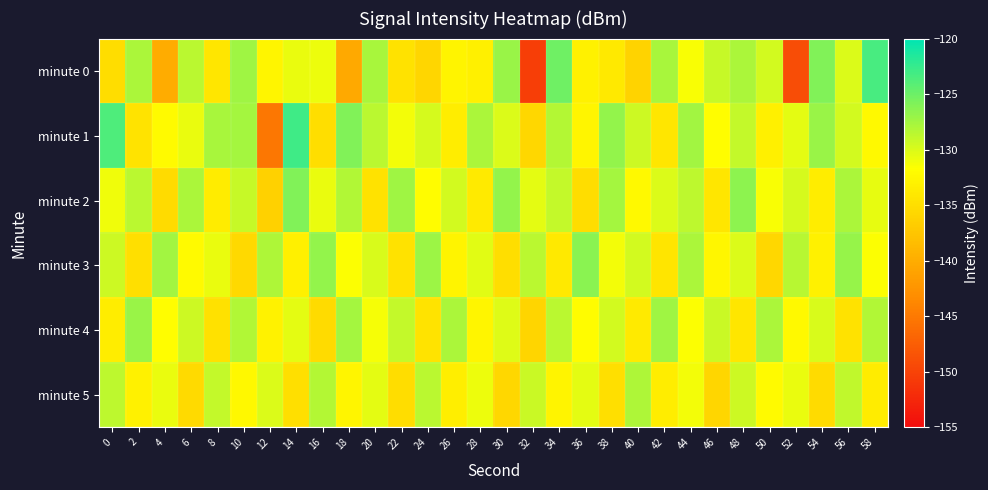

Rank the series at 18 from highest to lowest value.

minute 1, minute 4, minute 2, minute 3, minute 5, minute 0